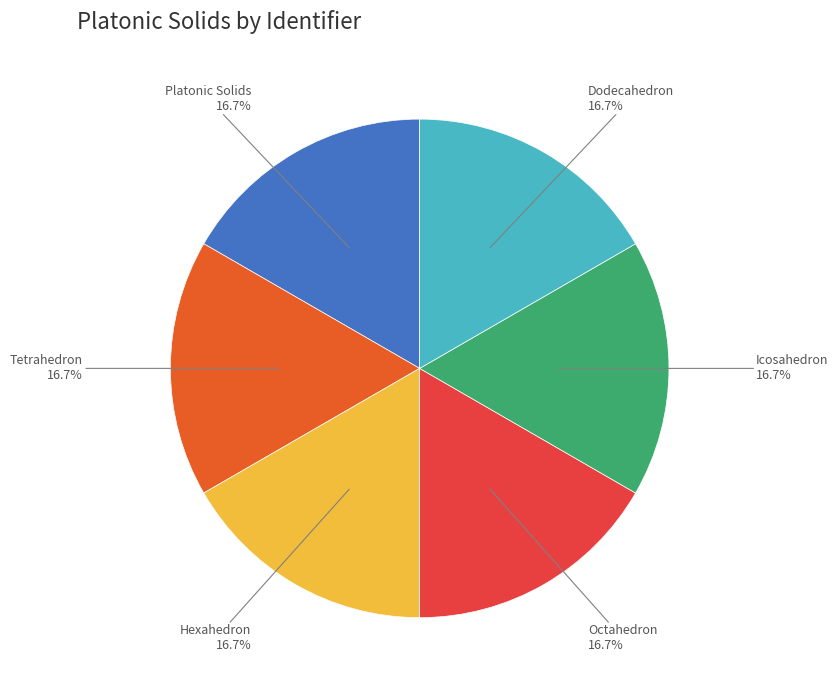

What percentage is NOT represented by Hexahedron?

83.3%